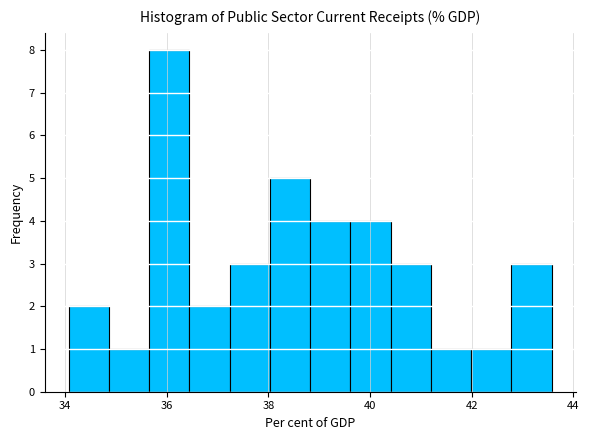

Read against the x-axis, roughly where is the centre of the tallest bar?

36.0